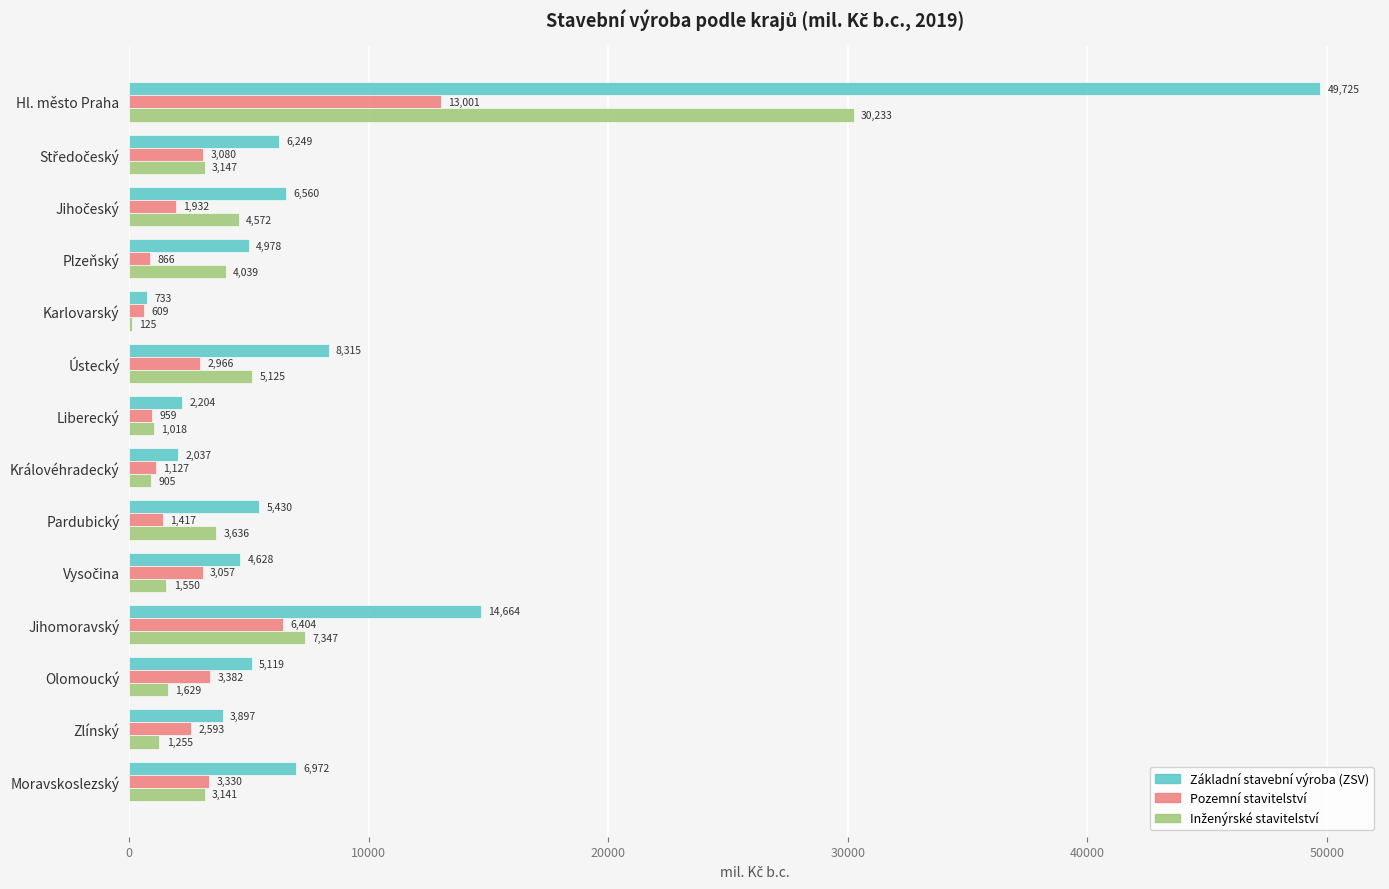

Where is Základní stavební výroba (ZSV) nearest to the value 25229?

Jihomoravský